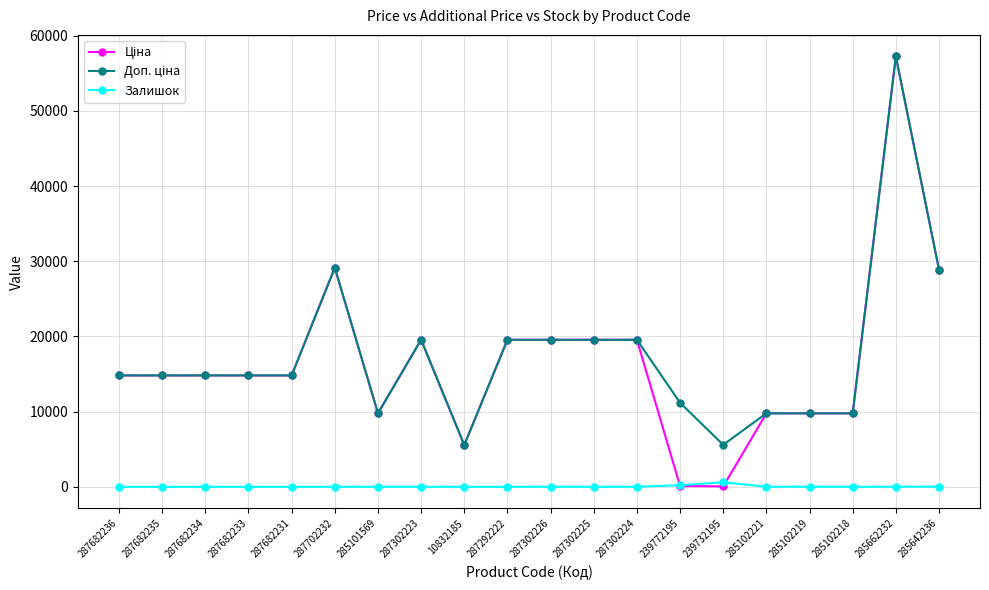

At which category is the sum across all series the highest?

285662232